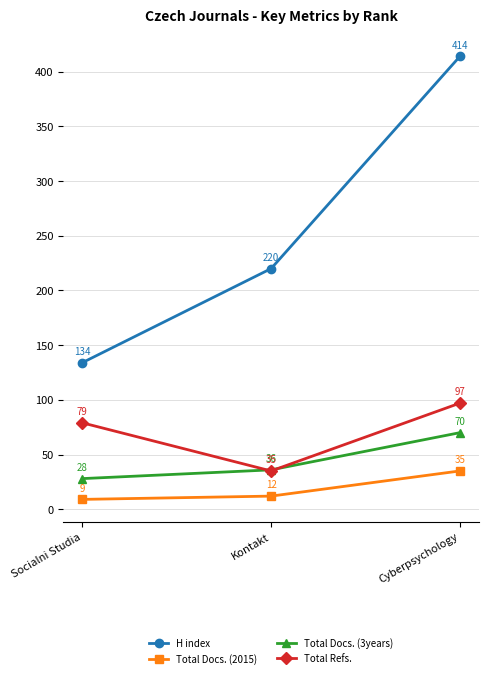

What is the label of the 1st point from the left?

Socialni Studia